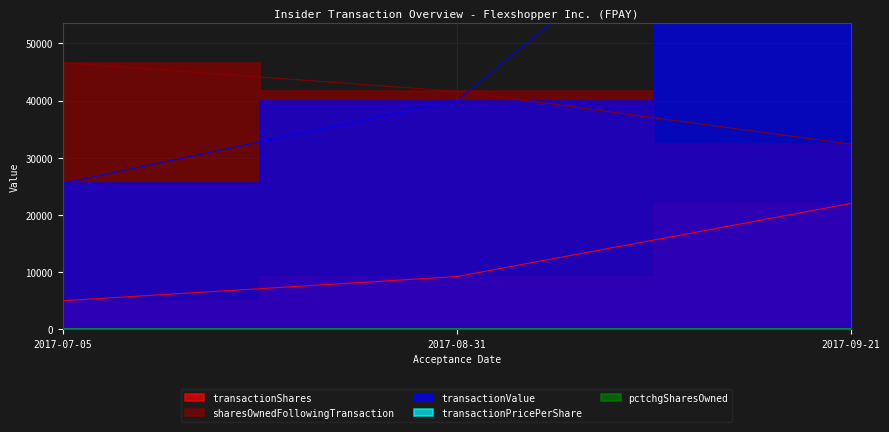

Reading left to right, list all the values displayed in this chart.

transactionShares: 2017-07-05=5000.0	2017-08-31=9222.0	2017-09-21=22000.0
transactionValue: 2017-07-05=25550.0	2017-08-31=39981.0	2017-09-21=96580.0
transactionPricePerShare: 2017-07-05=0.0	2017-08-31=0.0	2017-09-21=0.0
sharesOwnedFollowingTransaction: 2017-07-05=46622.0	2017-08-31=41622.0	2017-09-21=32400.0
pctchgSharesOwned: 2017-07-05=0.1	2017-08-31=0.3	2017-09-21=2.1